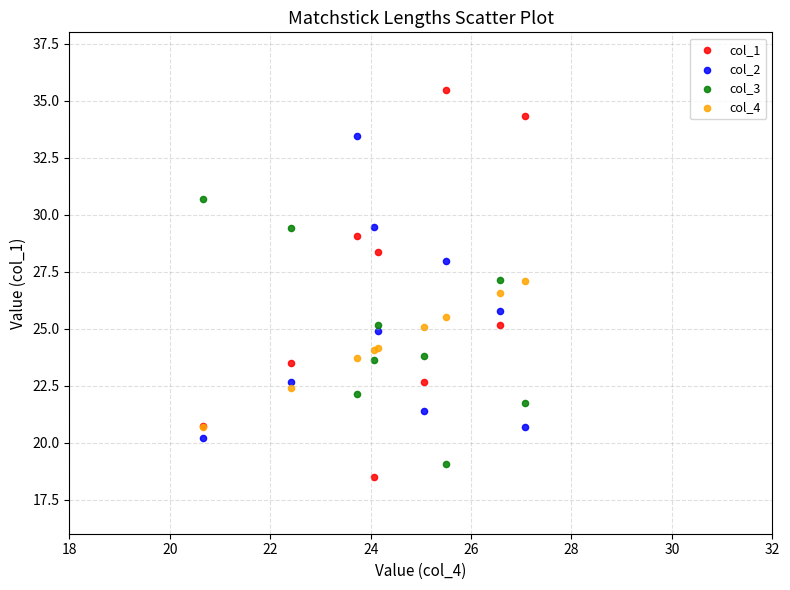

What are all the series names shown in the legend?

col_1, col_2, col_3, col_4